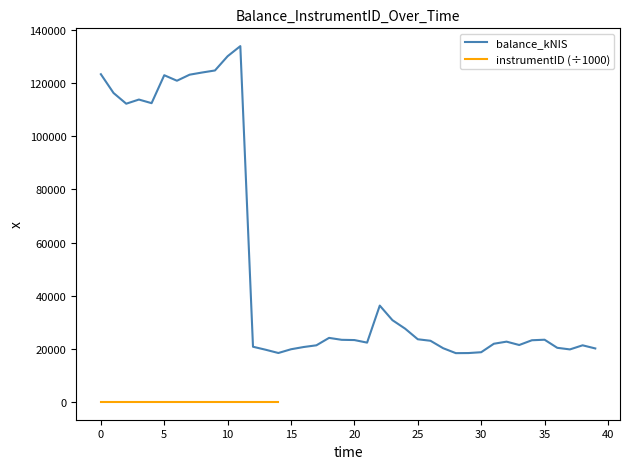

What is the lowest value of the balance_kNIS series?

18388.2